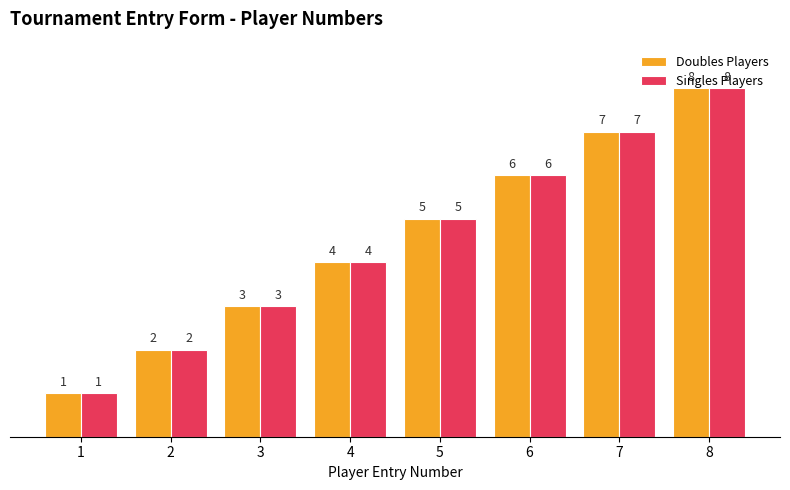

What is the difference between the Singles Players values at 2 and 8?

6